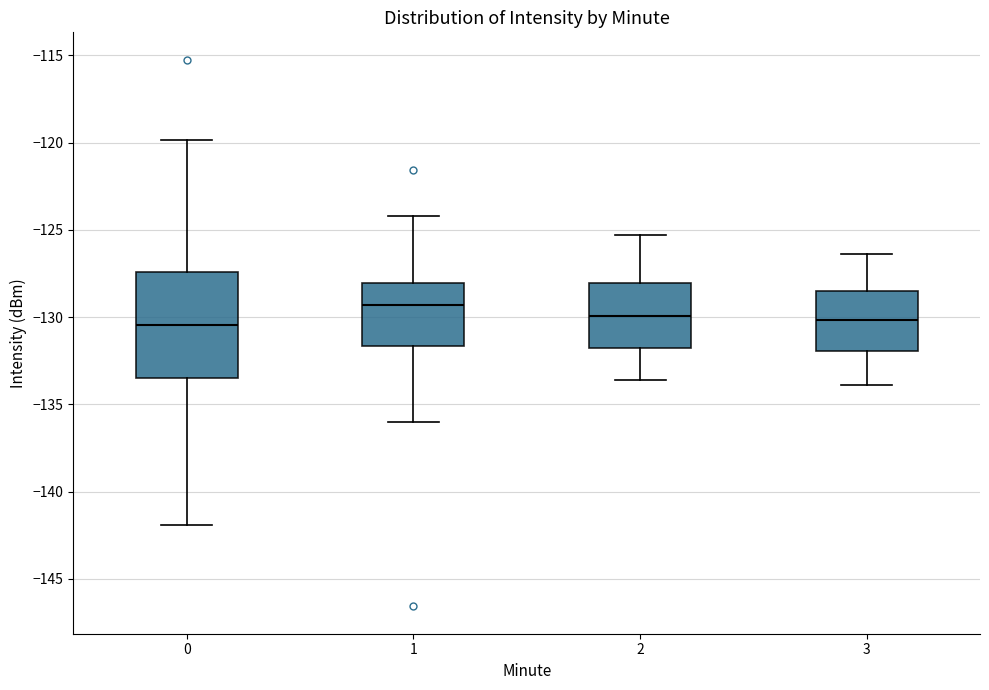

Which box is the tallest, from its lower edge to its upper edge?

0